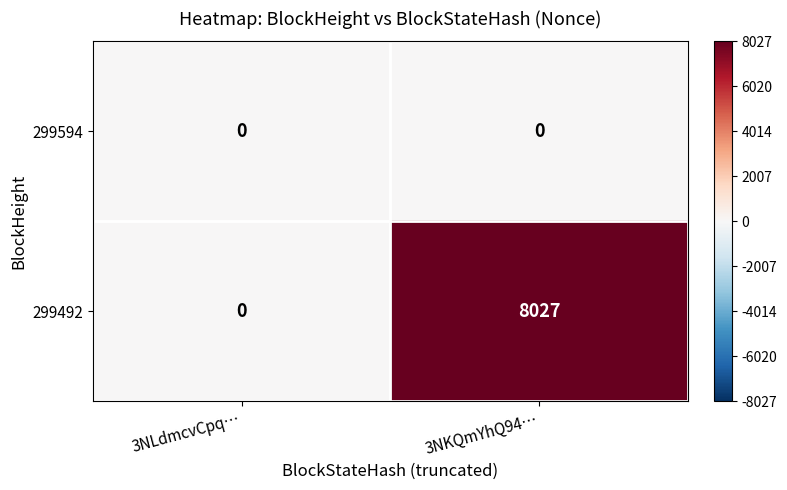

How many values in the 299492 series are below 8027?

1